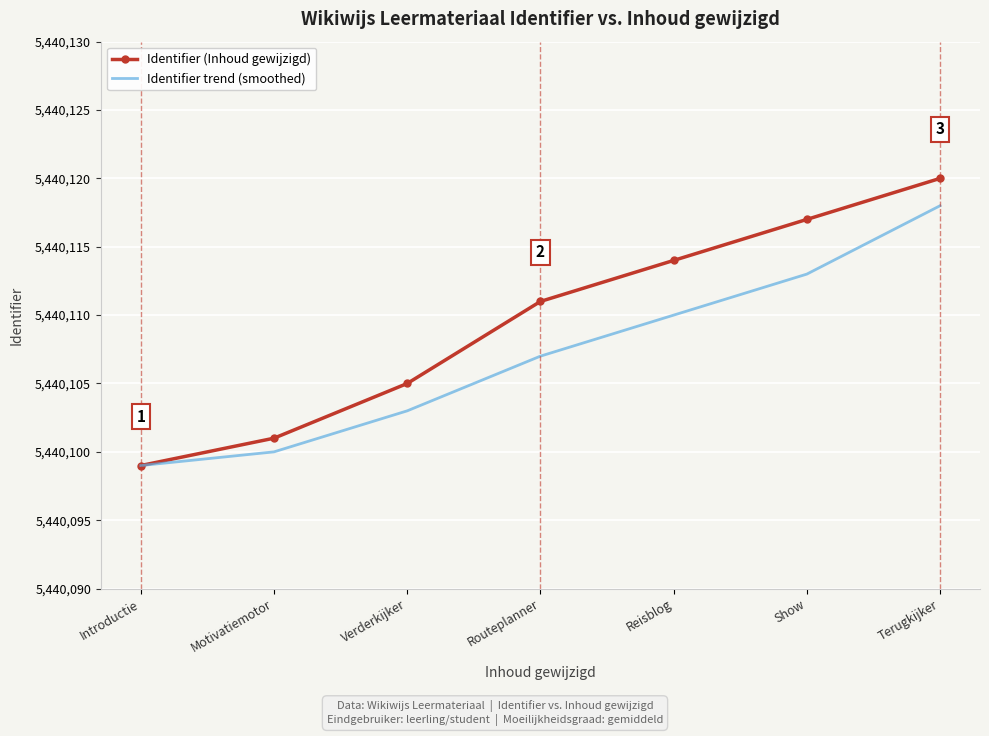

Rank the categories by Identifier (Inhoud gewijzigd) value from lowest to highest.

Introductie, Motivatiemotor, Verderkijker, Routeplanner, Reisblog, Show, Terugkijker